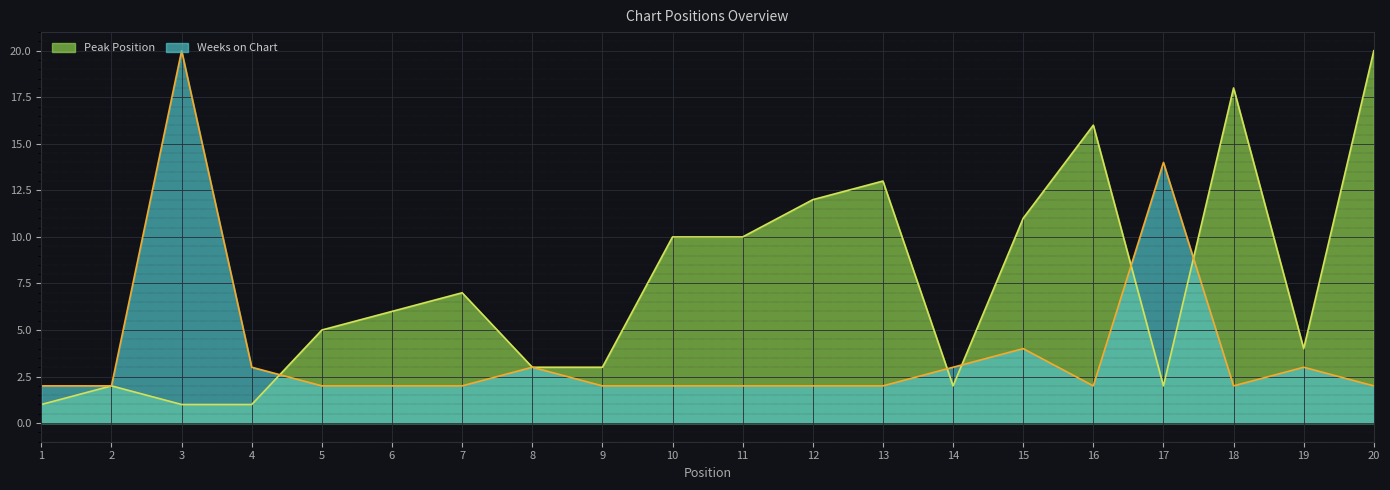

What are all the series names shown in the legend?

Peak Position, Weeks on Chart